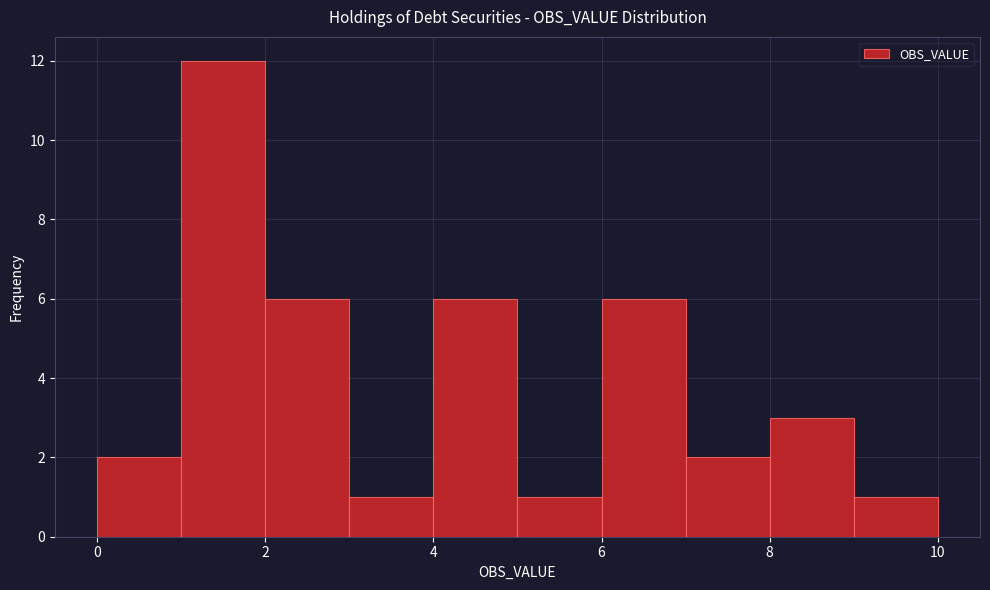

Reading left to right, list every bar in this chart as the range it spans on the x-axis followed by its height. The values are not printed on the chart, so give them approximately, as read against the axis.

0 to 1: 2
1 to 2: 12
2 to 3: 6
3 to 4: 1
4 to 5: 6
5 to 6: 1
6 to 7: 6
7 to 8: 2
8 to 9: 3
9 to 10: 1